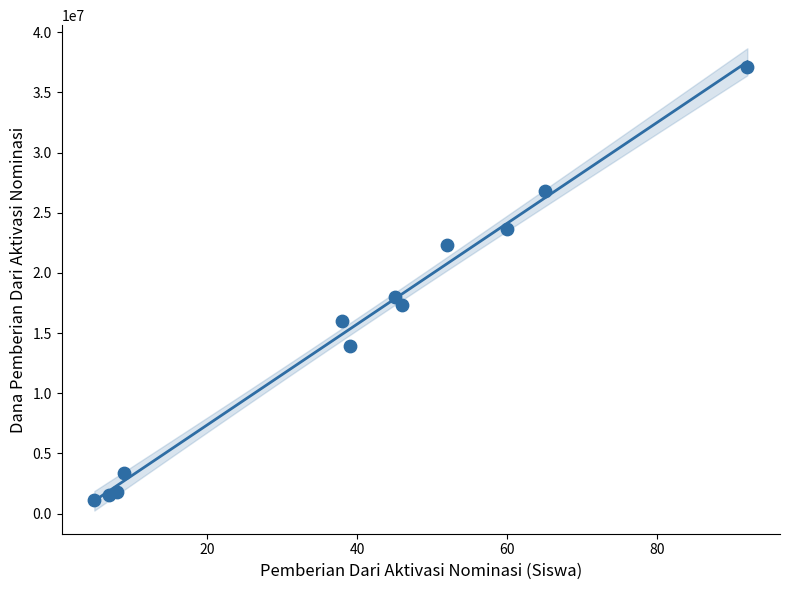

What Y value in the scatter plot is closest to 19125000?

18000000